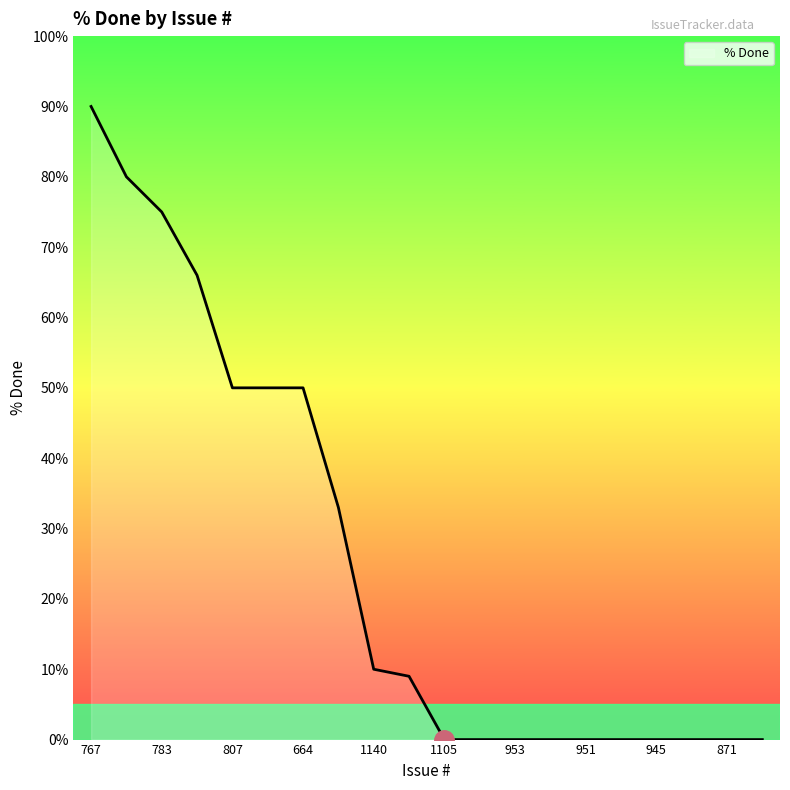

What is the greatest value displayed?

90